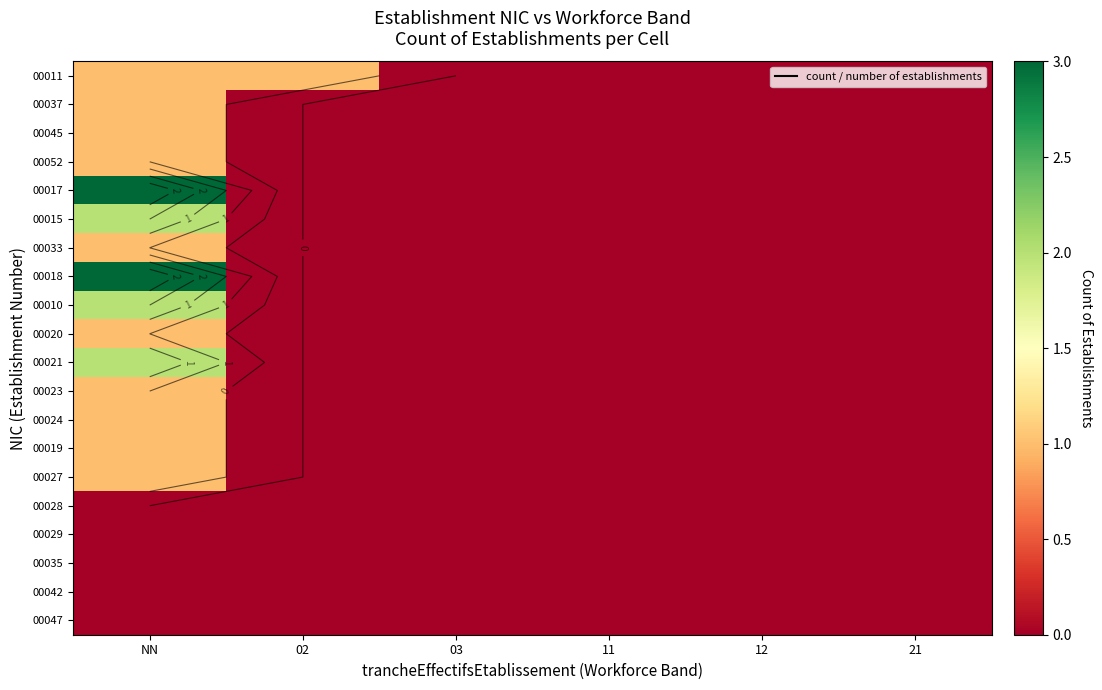

How many values in the 00024 series exceed 0?

1